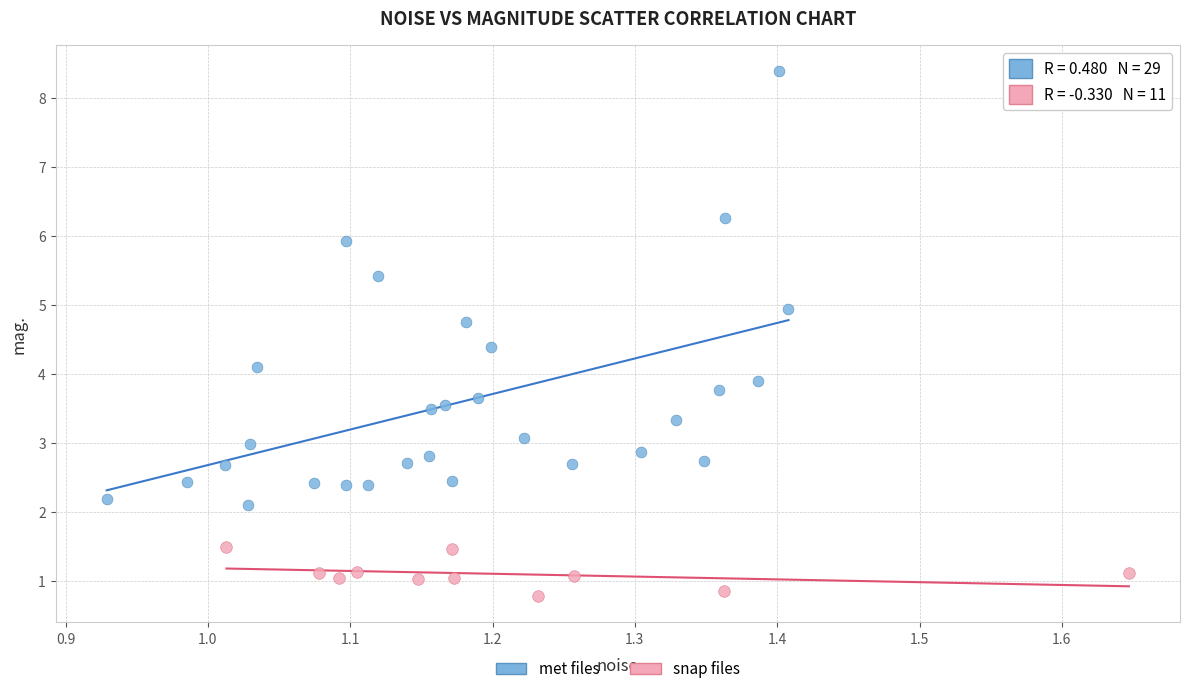

Which series has the widest spread of Y values?

met files